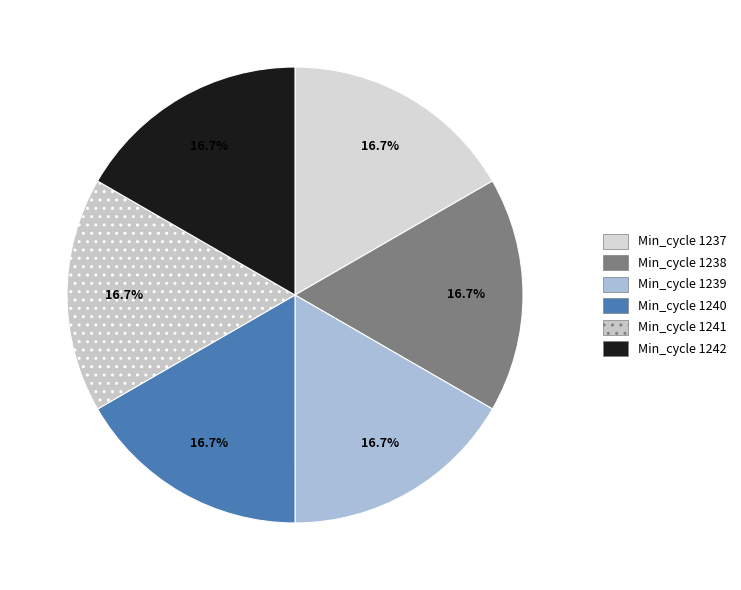

Count the number of slices in the pie.

6